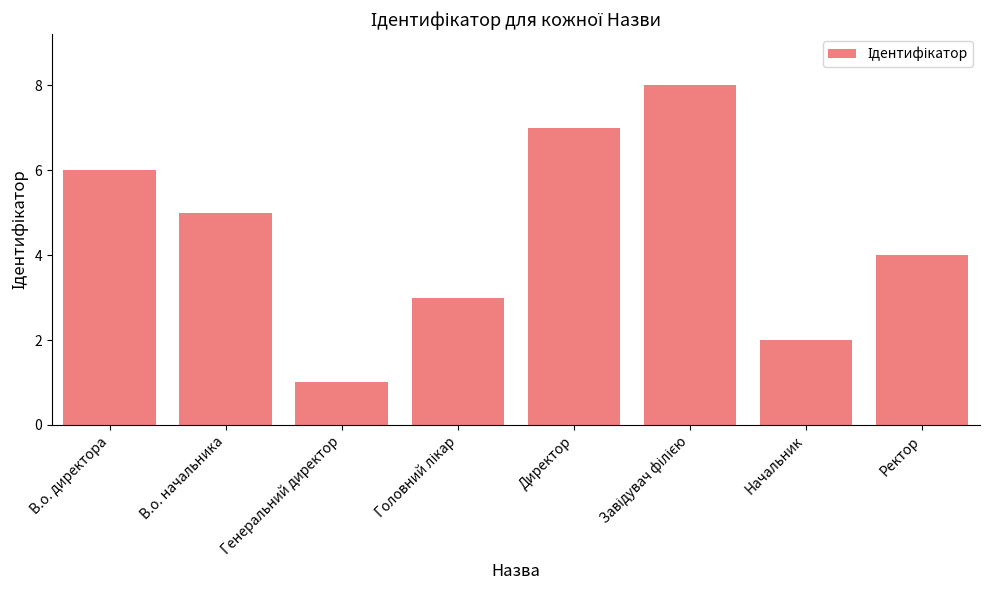

Count the number of data series in this chart.

1